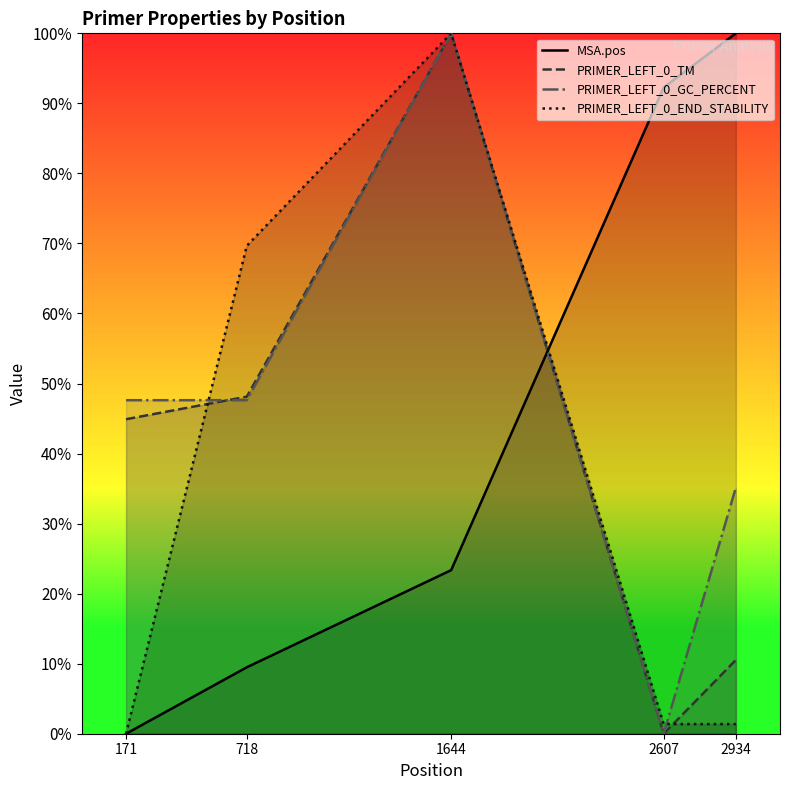

Between 1644 and 2607, which series saw the biggest shift?

PRIMER_LEFT_0_TM